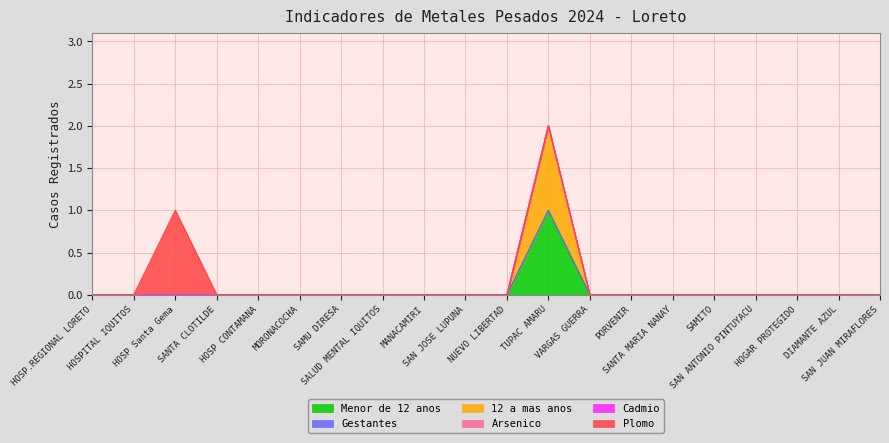

At which label is Cadmio closest to 0?

HOSP.REGIONAL LORETO